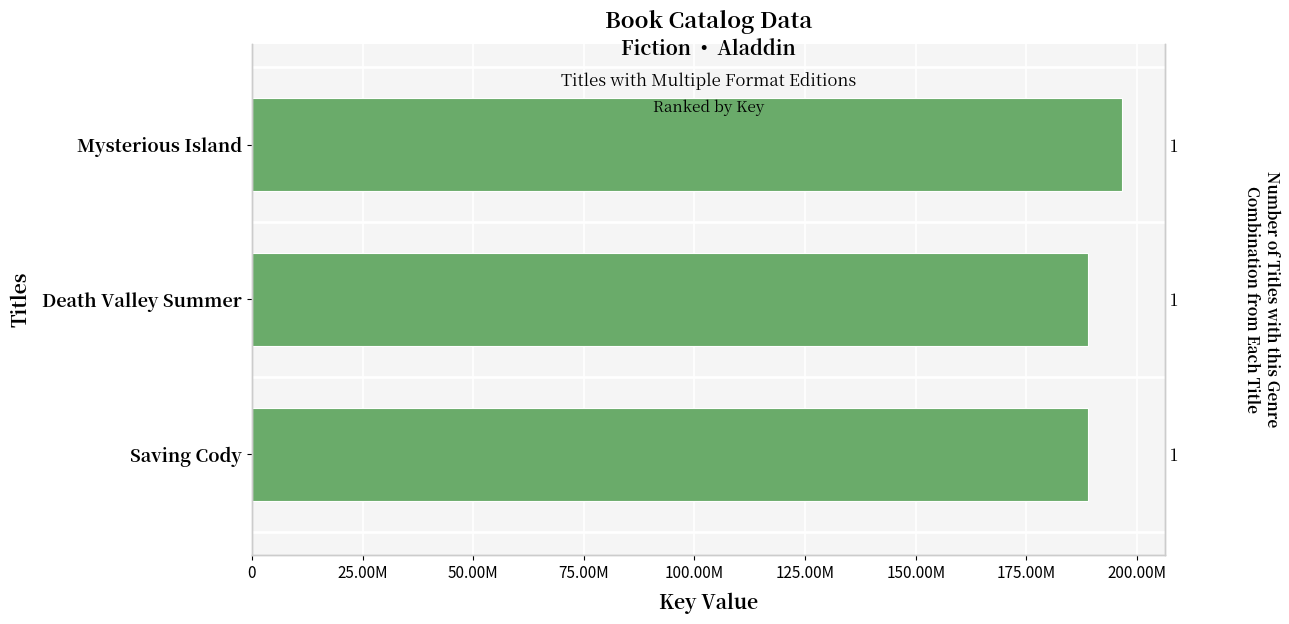

What is the difference between the maximum and second lowest values?

7698868